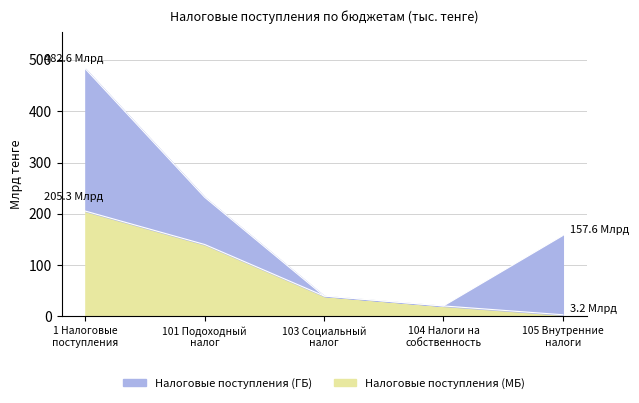

At which label is Налоговые поступления (МБ) closest to 104?

101 Подоходный
налог